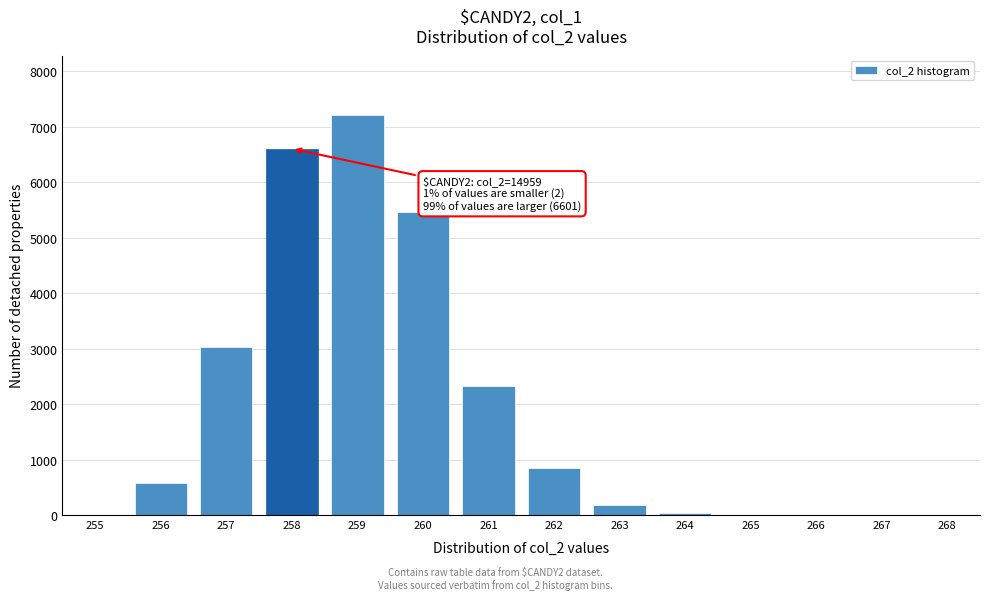

What is the sum of all values?

26273